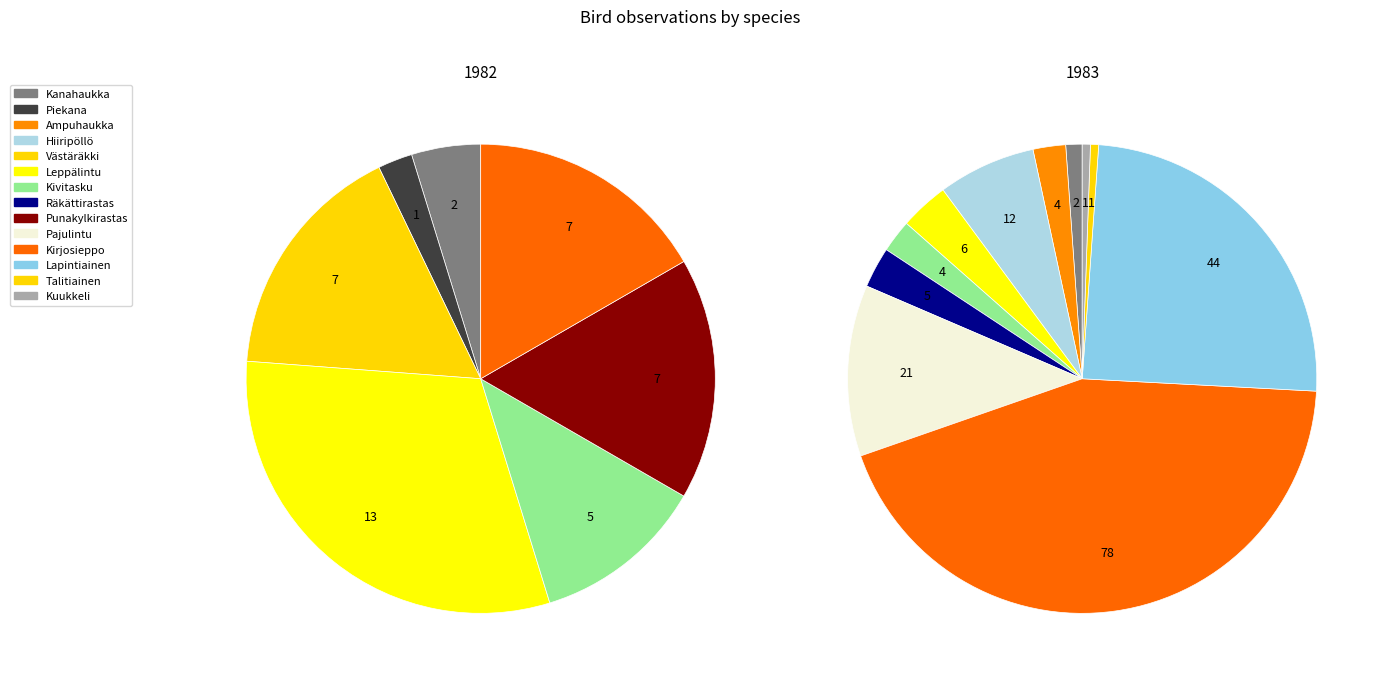

True or false: Punakylkirastas accounts for 17% of the total.

True